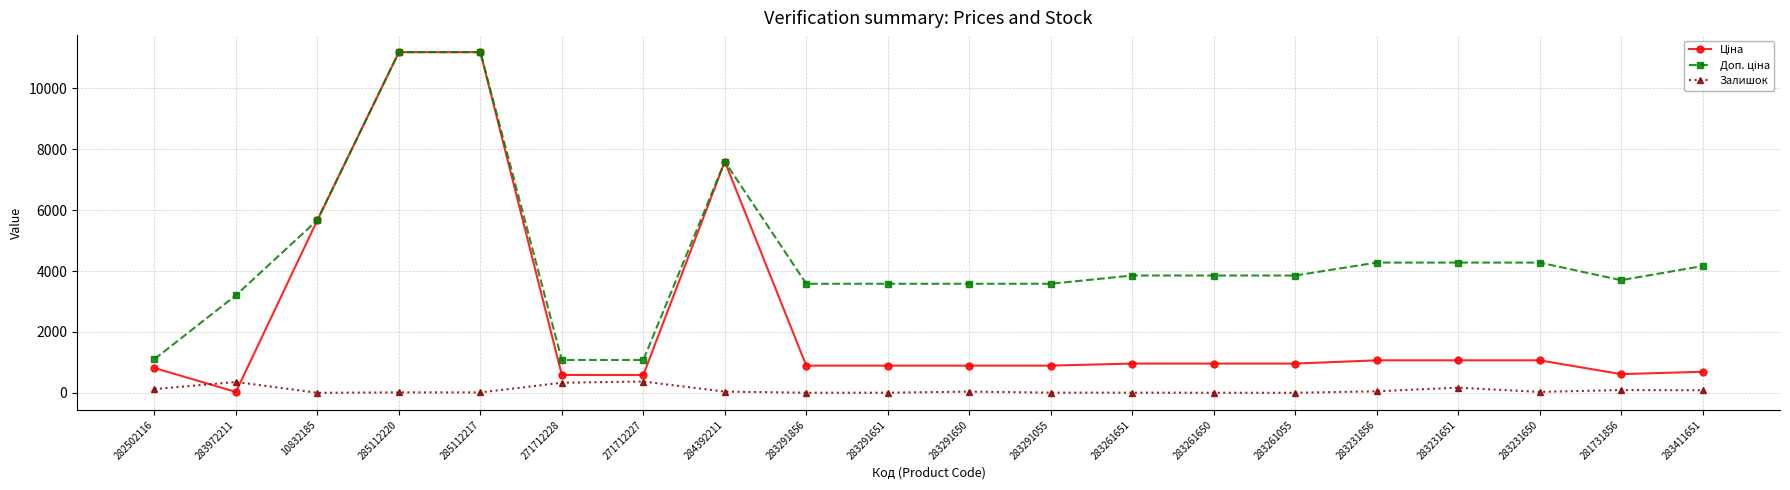

What is the maximum value shown in the chart?

11188.2